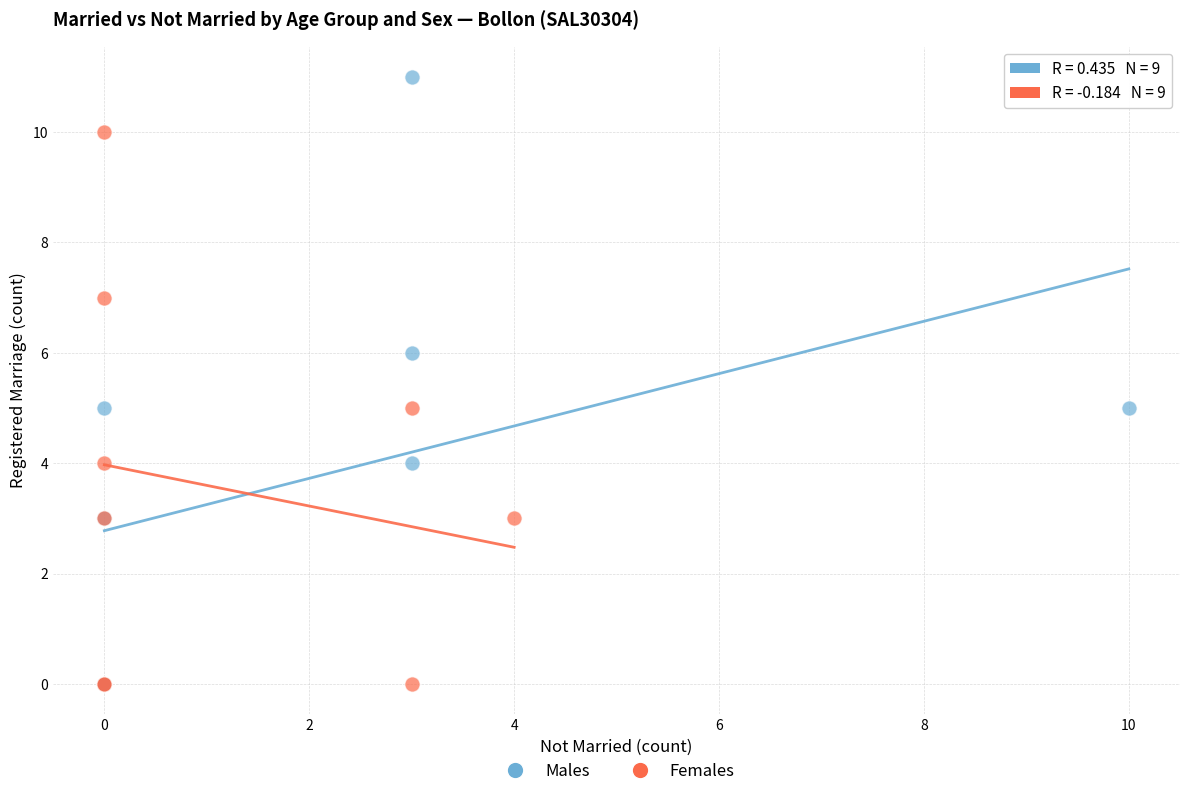

Which series reaches the maximum Y coordinate?

Males